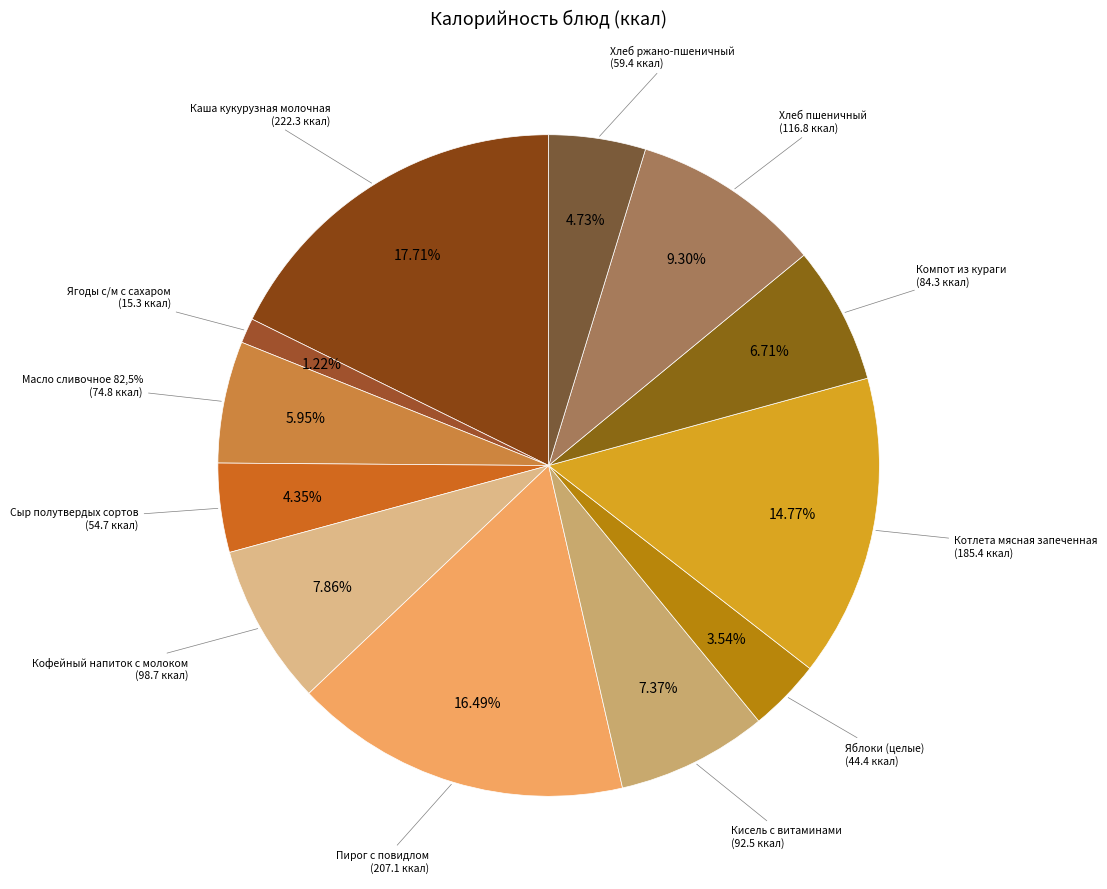

To the nearest percent, what is the difference between the Кофейный напиток с молоком and Сыр полутвердых сортов slice percentages?

4%